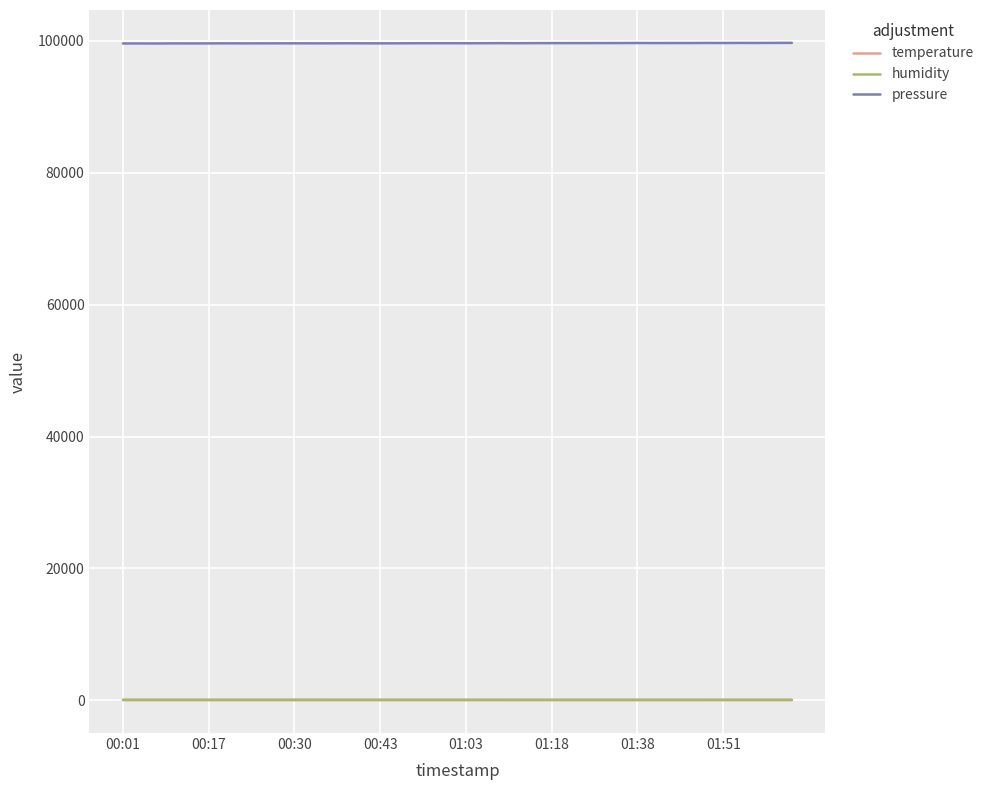

What is the minimum value for pressure?

99611.6